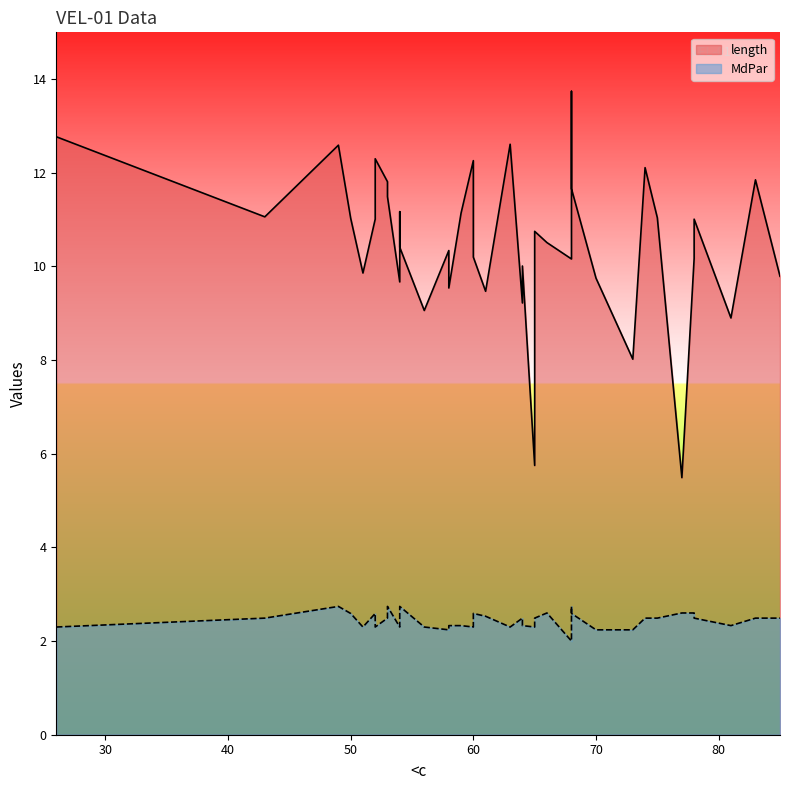

What is the sum of the length values at 77 and 63?

18.1